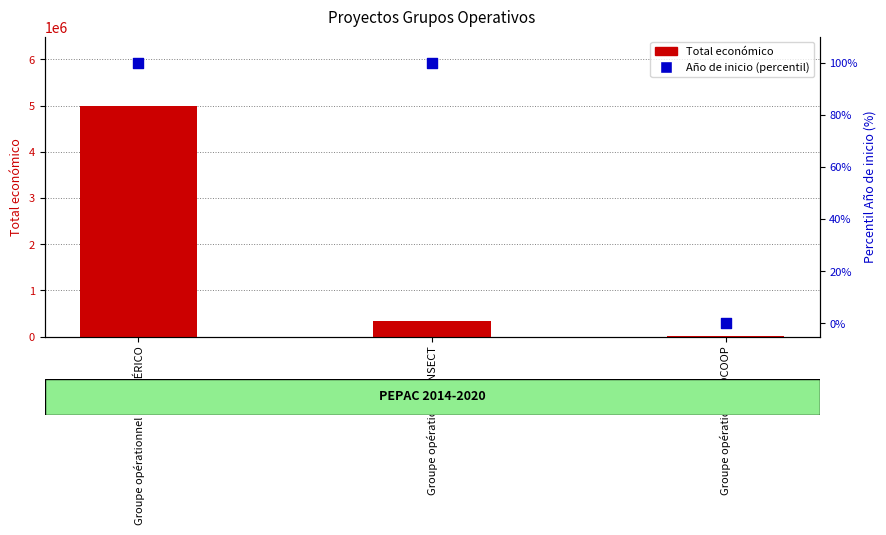

Which series contains the highest Y value?

Total económico